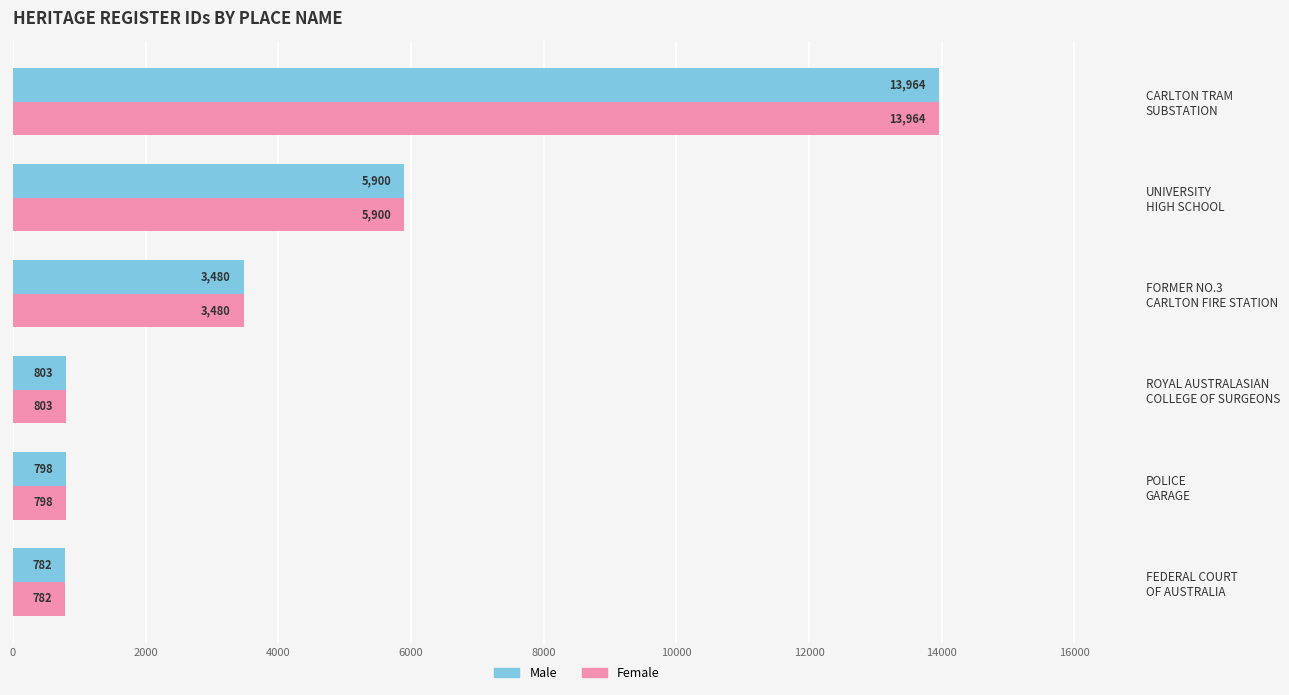

At how many categories does at least one series exceed 10717?

1